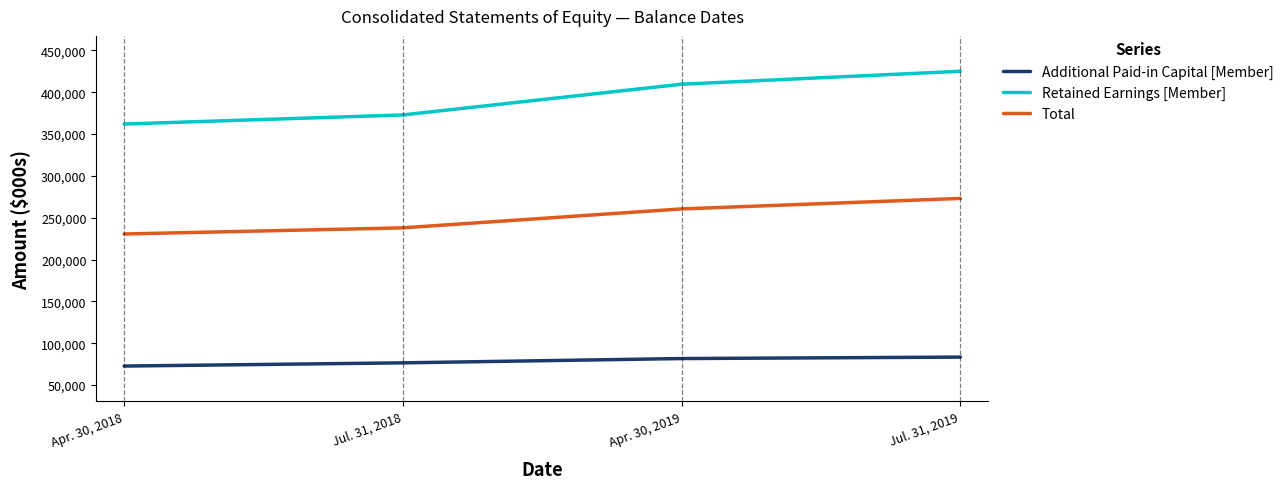

Read the Total value at Apr. 30, 2019.

260510